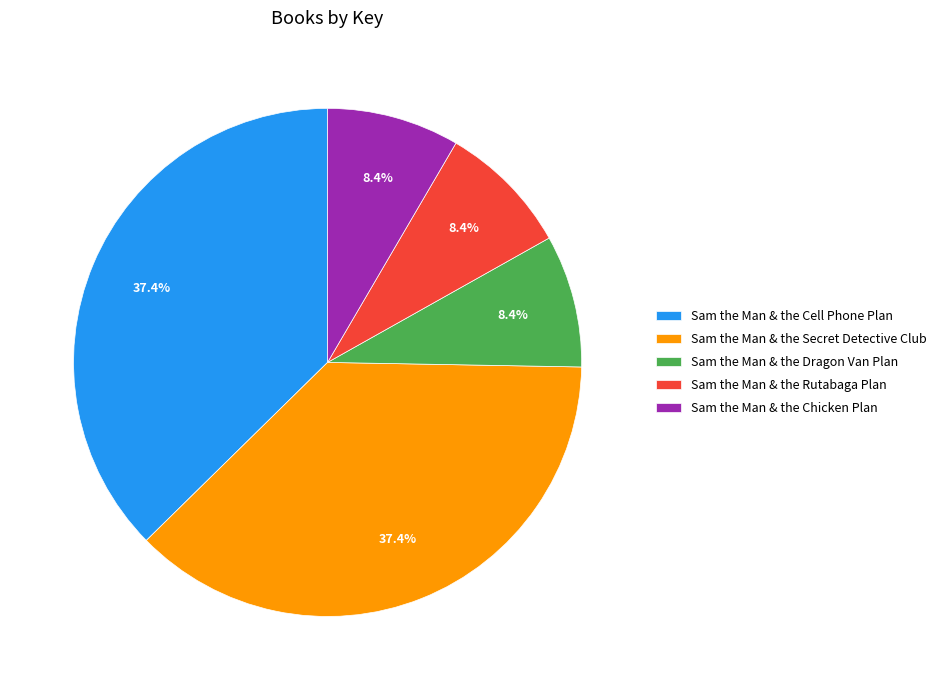

What is the ratio of the value at Sam the Man & the Dragon Van Plan to the value at Sam the Man & the Rutabaga Plan?

1.0